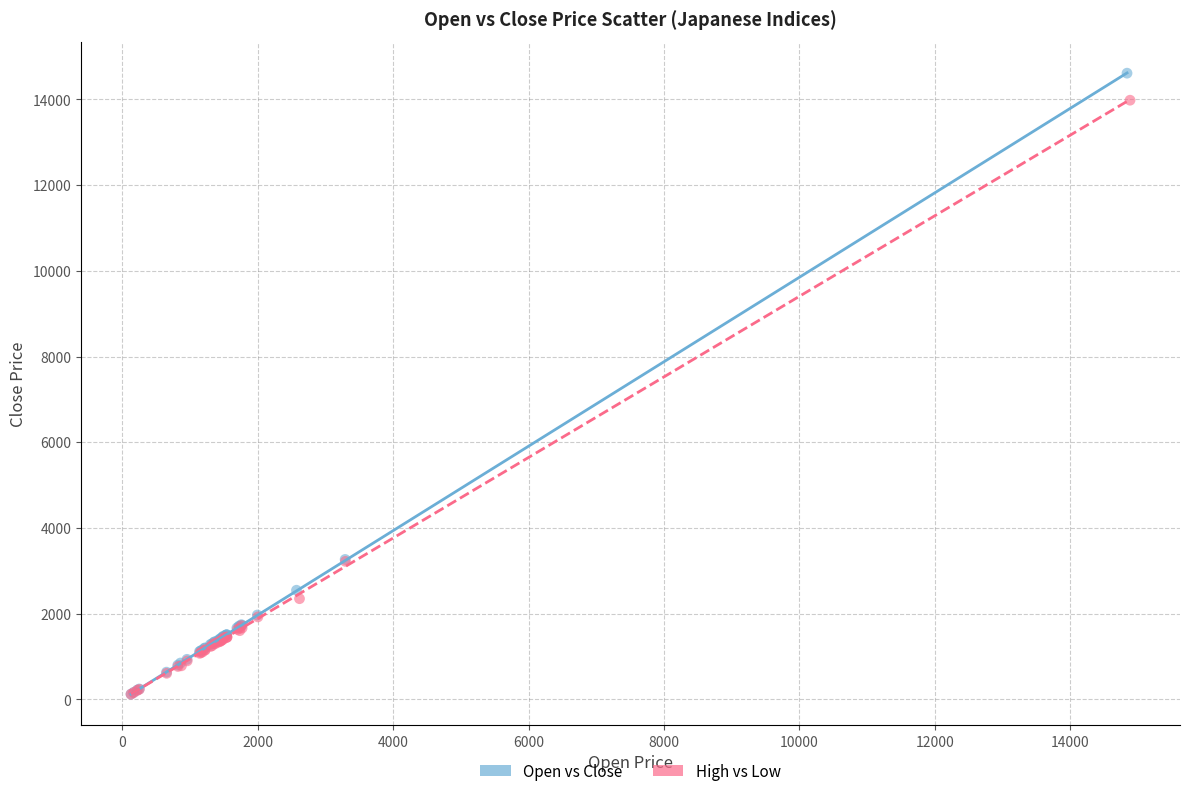

What are all the series names shown in the legend?

Open vs Close, High vs Low